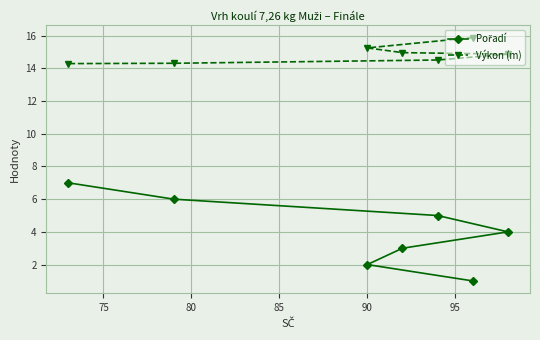

What is the value of the Výkon (m) point at the 2nd from the left?

14.3